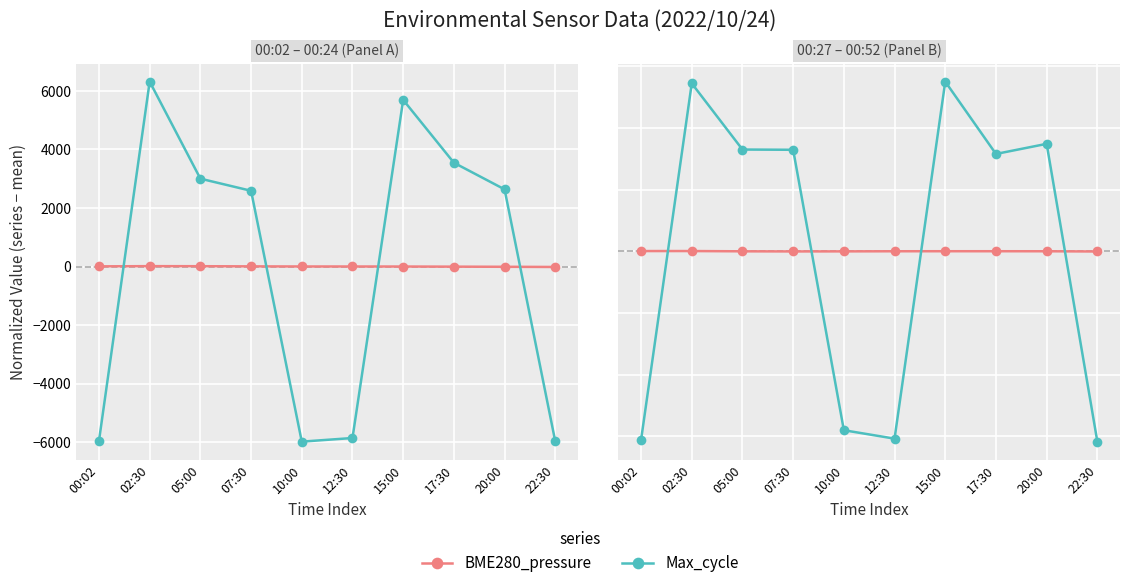

Which category has the lowest value in the Max_cycle series?

22:30